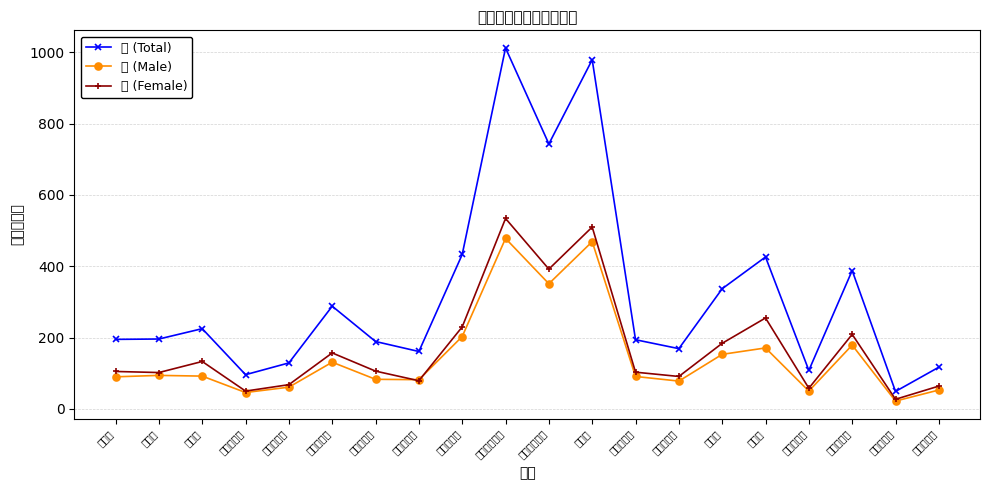

The 男 (Male) series shows 131 at 東町三丁目. True or false?

True